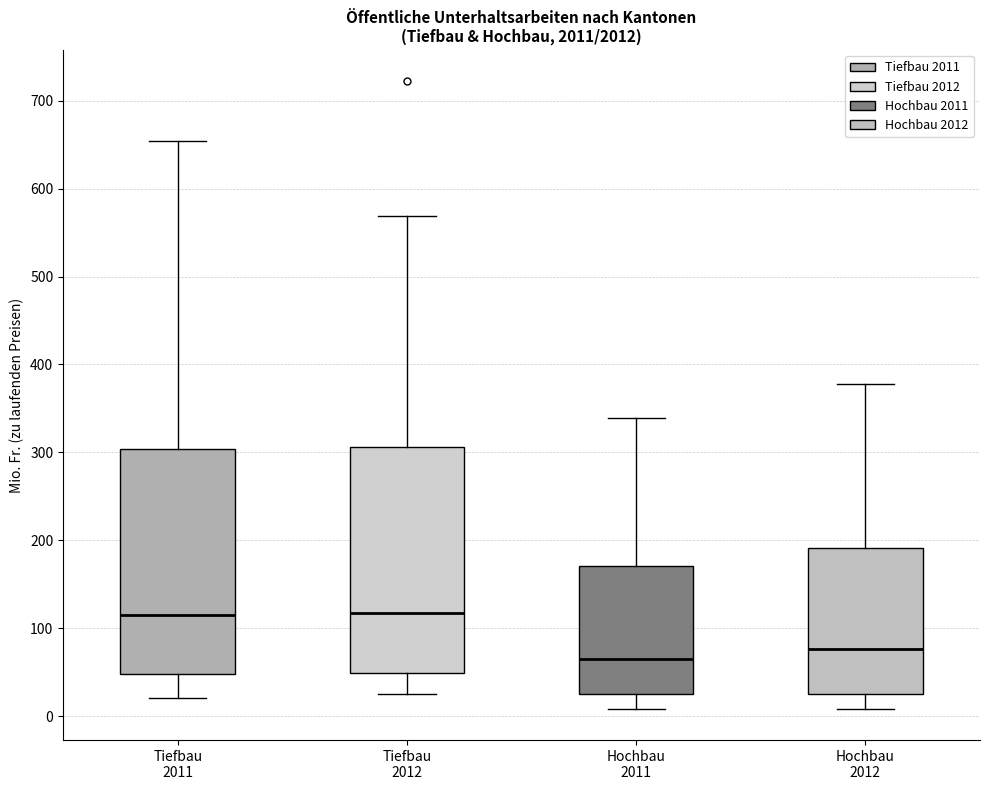

Reading left to right, read every box against the y-axis: the position of its median line, the range the box covers, and the ends of its whiskers. The values are not printed on the chart, so give them approximately, as read against the axis.

Tiefbau 2011: median 120, box 50 to 300, whiskers 20 to 650
Tiefbau 2012: median 120, box 50 to 310, whiskers 20 to 570
Hochbau 2011: median 70, box 30 to 170, whiskers 10 to 340
Hochbau 2012: median 80, box 30 to 190, whiskers 10 to 380